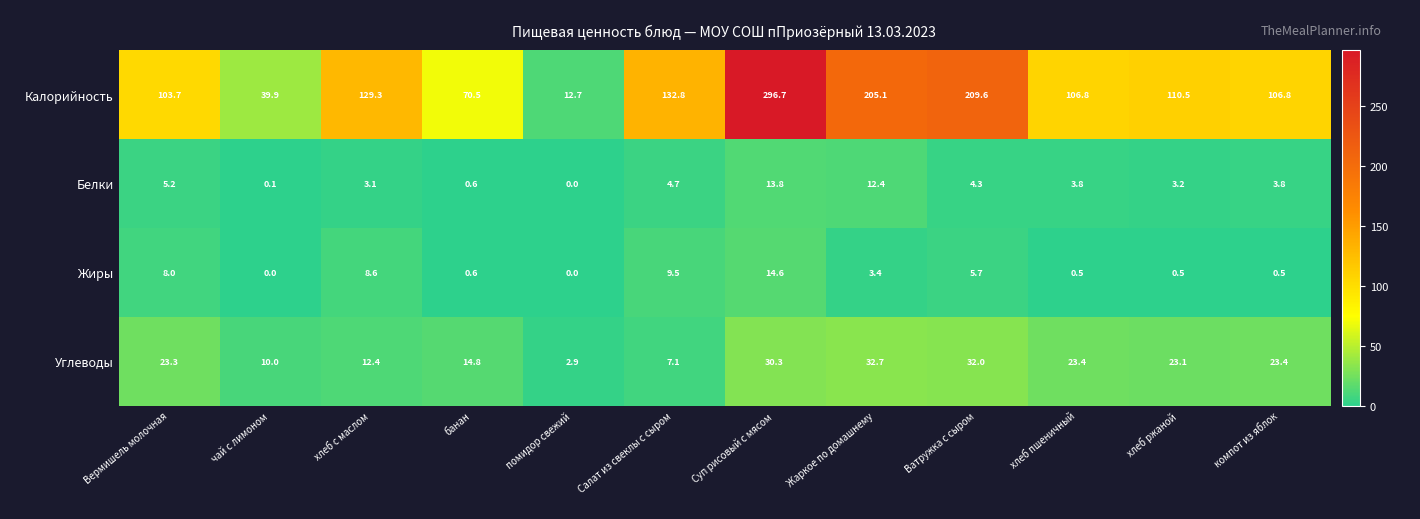

Which series has the widest spread of values?

Калорийность